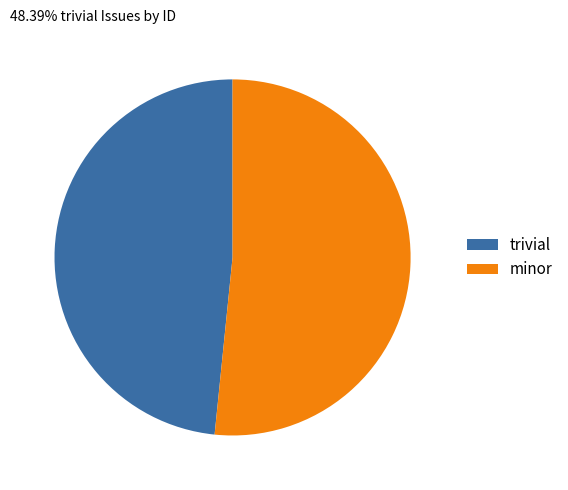

Is it true that minor is 52% of the pie?

True